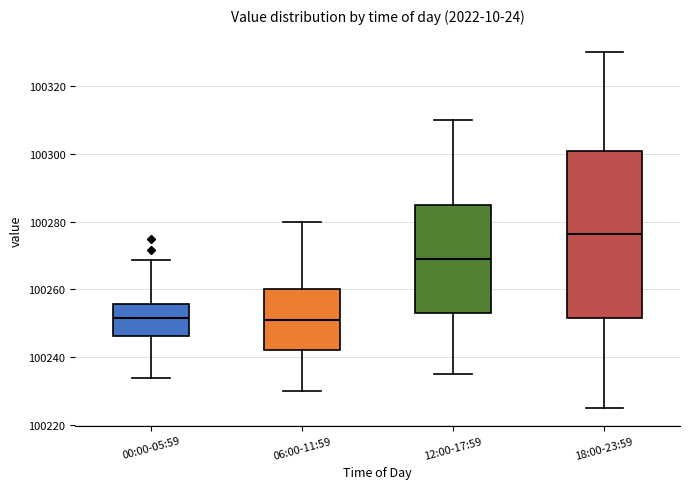

Comparing the boxes themselves (not the whiskers), which one is the tallest?

18:00-23:59